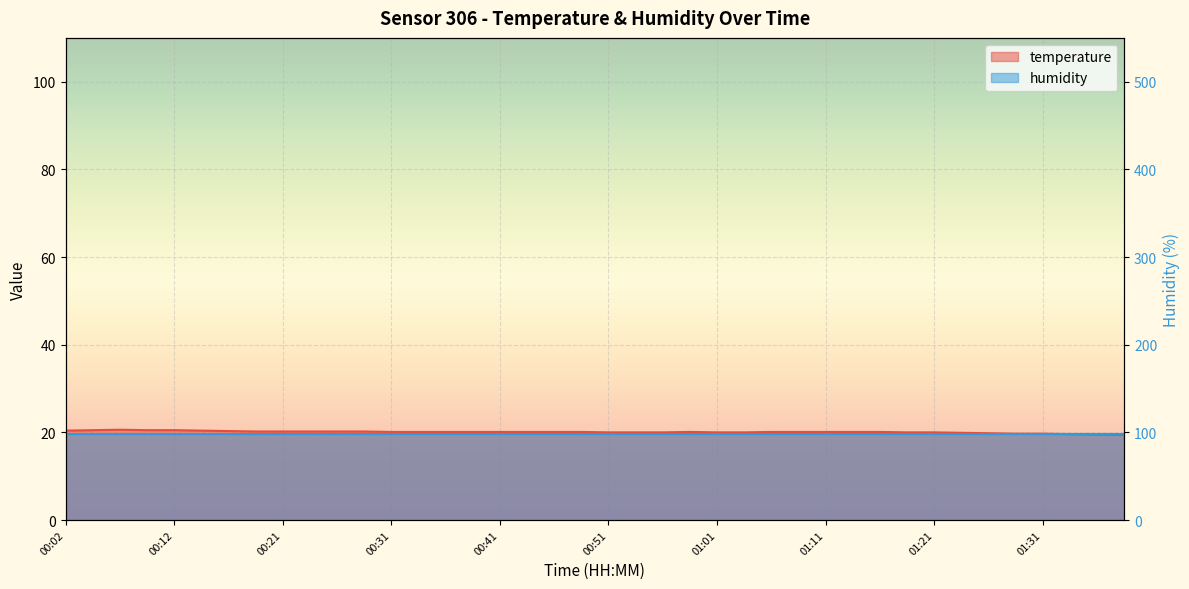

Rank the categories by value from highest to lowest.

00:07, 00:04, 00:09, 00:12, 00:02, 00:14, 00:16, 00:19, 00:21, 00:24, 00:26, 00:29, 00:31, 00:34, 00:36, 00:39, 00:41, 00:43, 00:46, 00:48, 00:58, 01:06, 01:08, 01:11, 01:13, 01:16, 00:51, 00:53, 00:56, 01:01, 01:03, 01:18, 01:21, 01:23, 01:26, 01:28, 01:31, 01:33, 01:36, 01:38